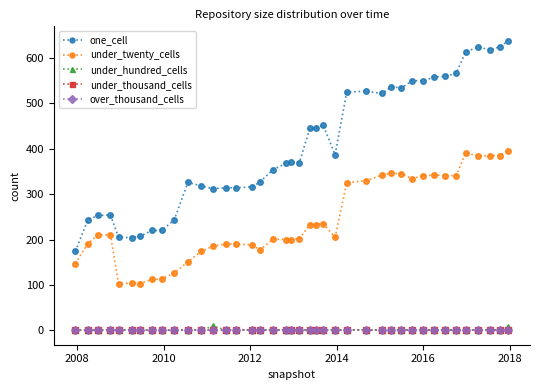

True or false: over_thousand_cells and under_hundred_cells cross at least once.

False